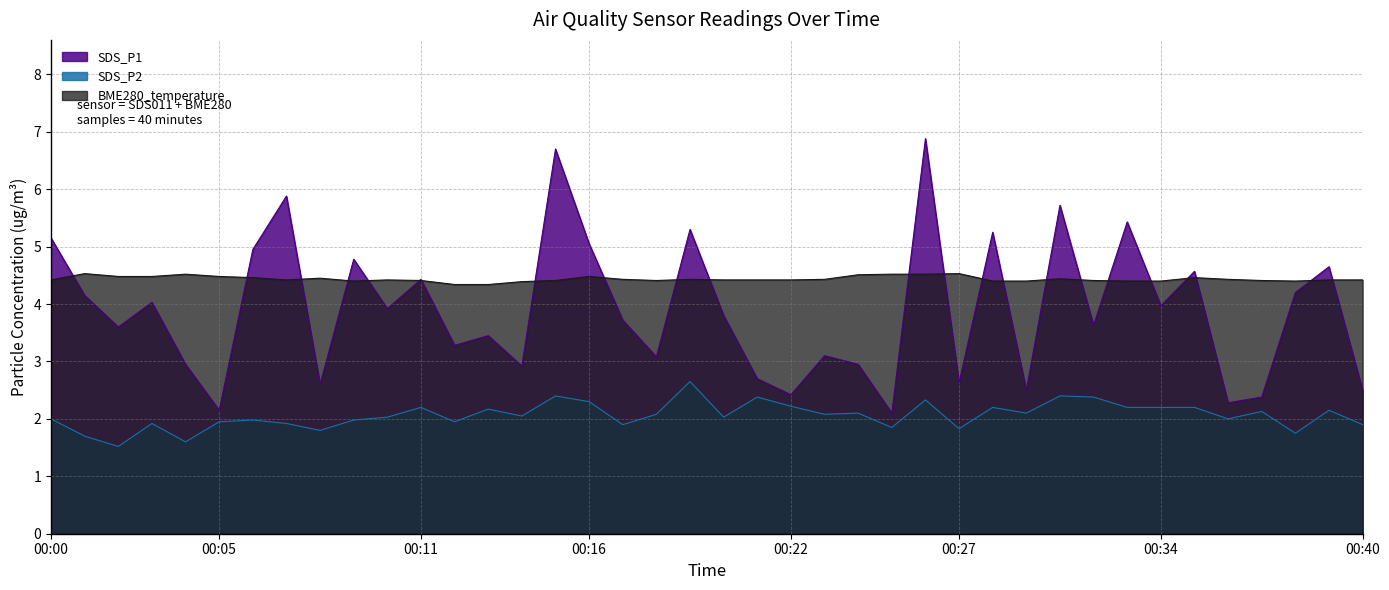

At which category is the sum across all series the highest?

00:26